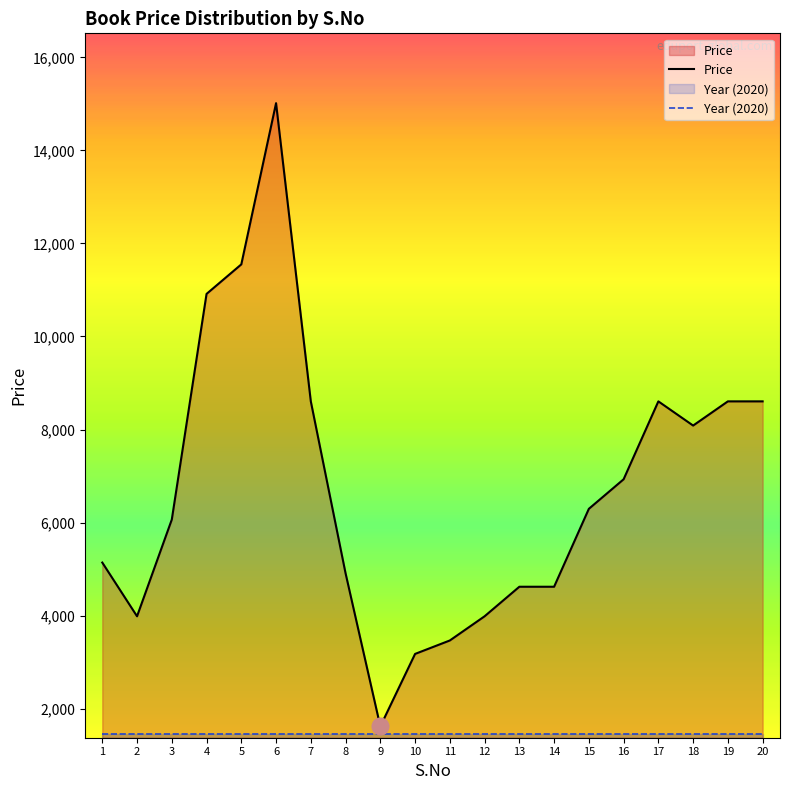

What is the difference between the maximum and second lowest values in the Price series?

11839.0